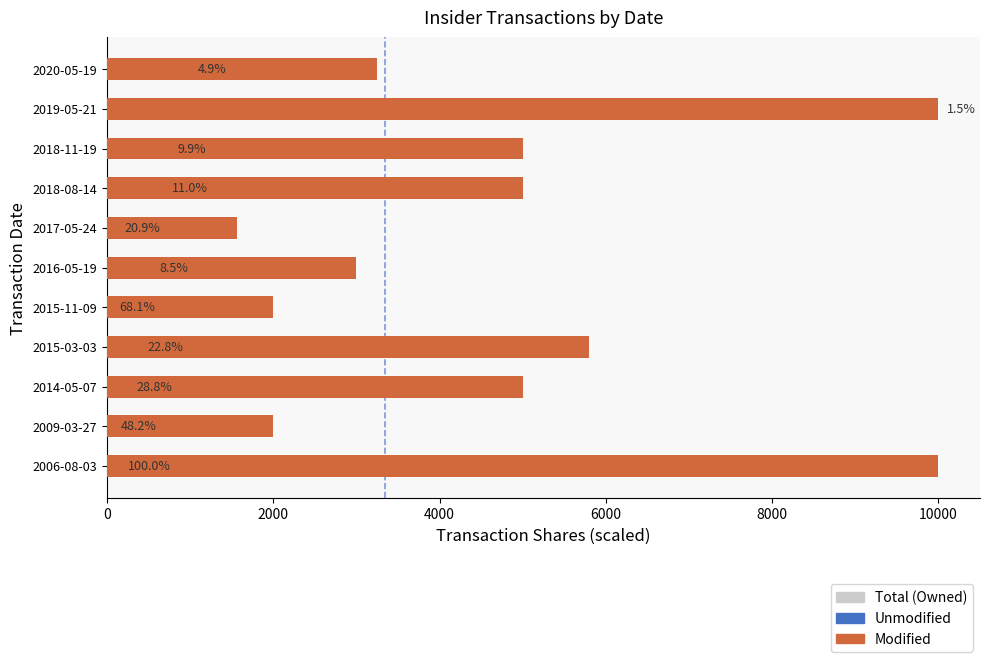

How many data points in Modified are less than 5000?

5